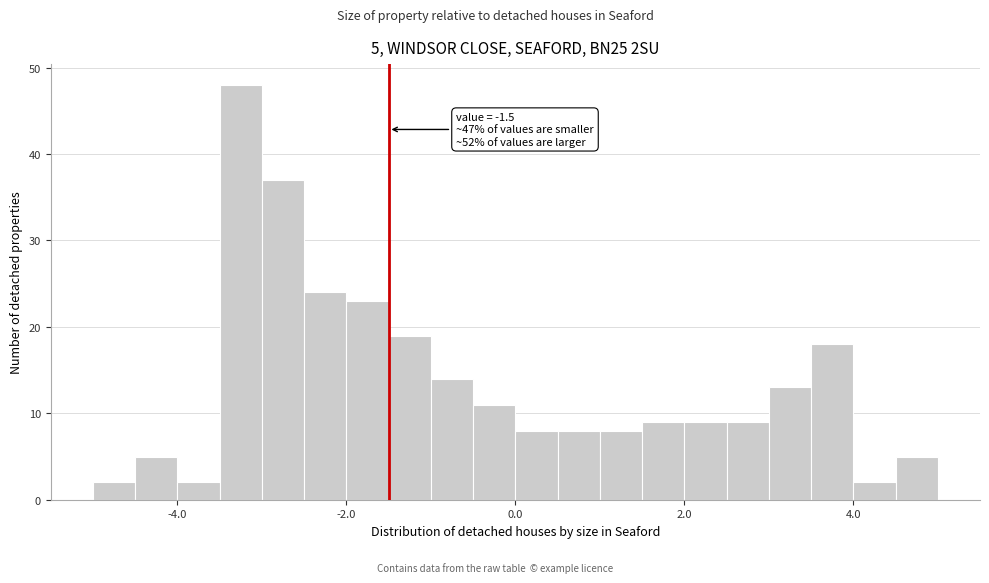

Around what value on the x-axis is the tallest bar? Give the approximate position of its centre, as read against the axis.

-3.2